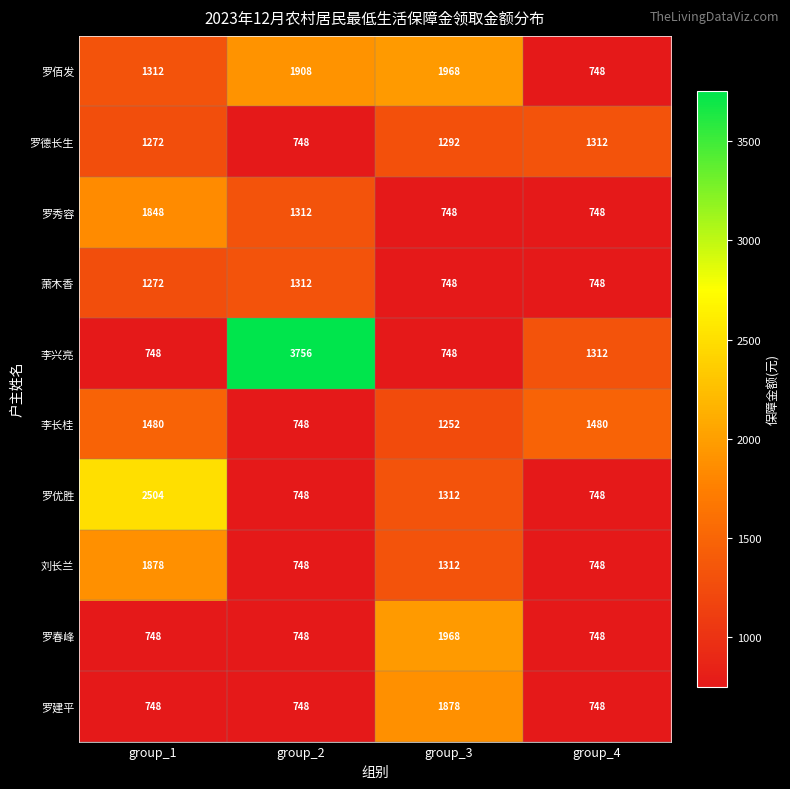

Which label corresponds to the largest value in the chart?

group_2